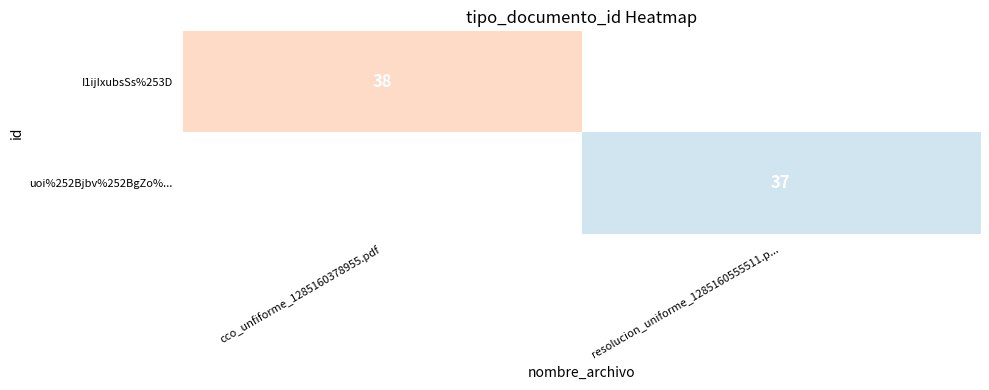

Is the value of I1ijIxubsSs%253D at cco_unfiforme_1285160378955.pdf greater than the value of uoi%252Bjbv%252BgZo%... at resolucion_uniforme_1285160555511.p...?

Yes